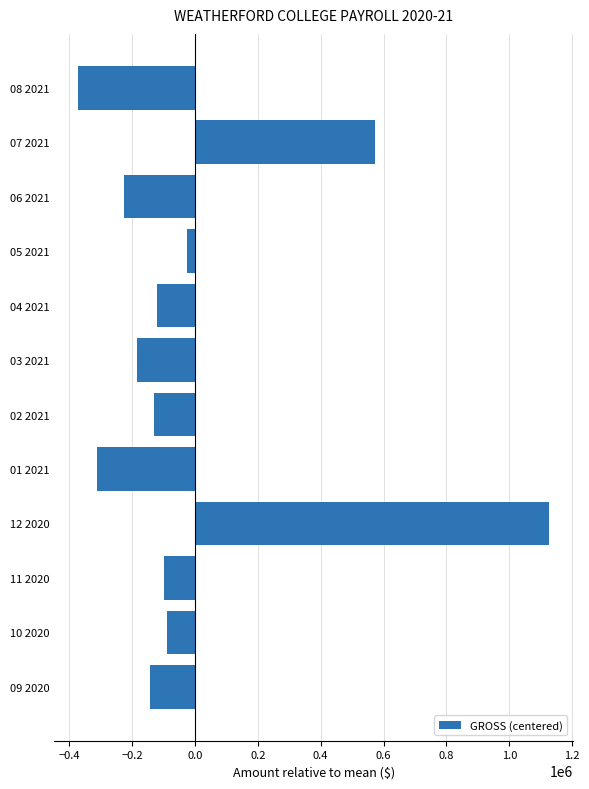

The value at 12 2020 is 1126886.0. True or false?

True